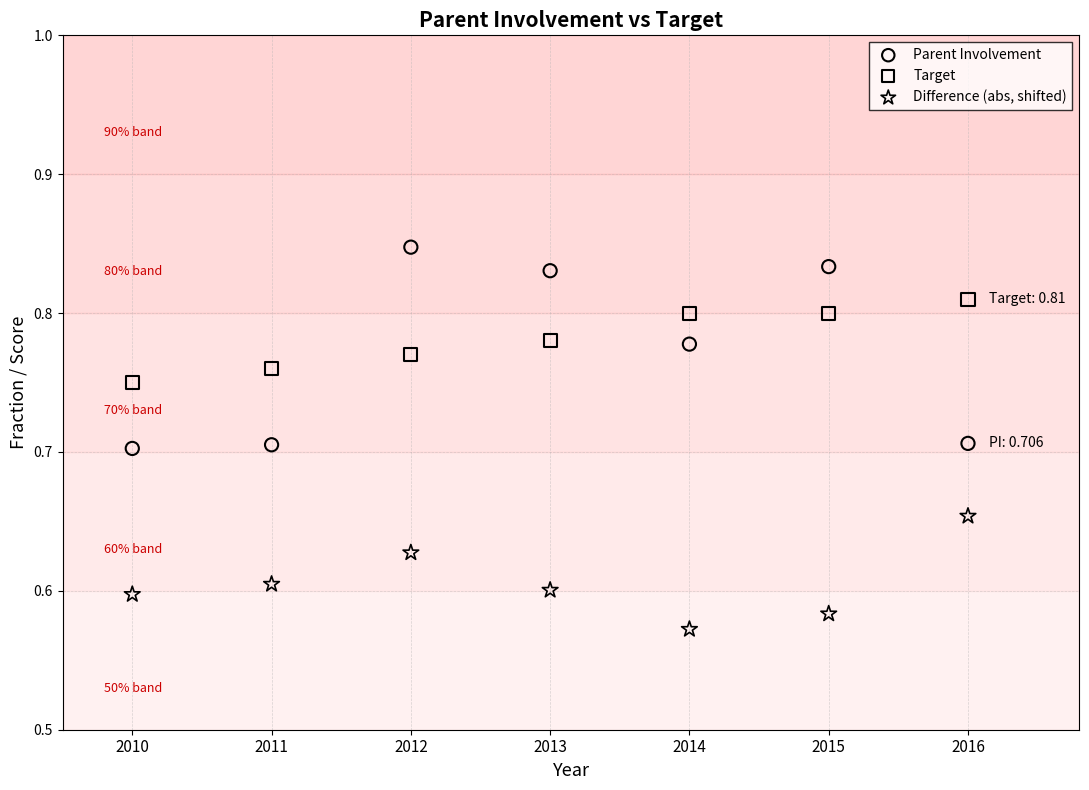

Across all data points, what is the range of X values (max minus min)?

6.0